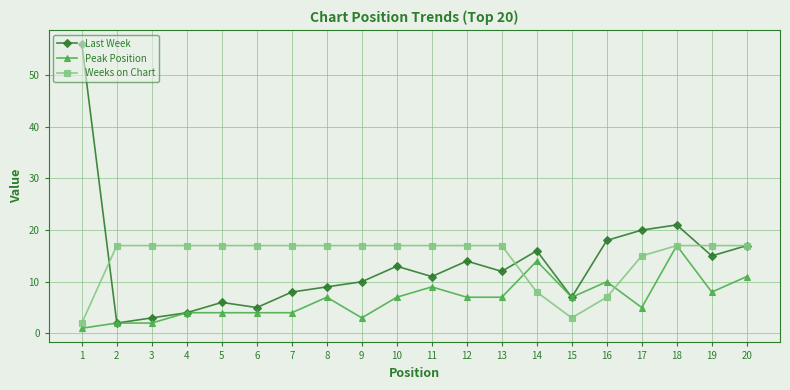

How many lines are shown in the chart?

3